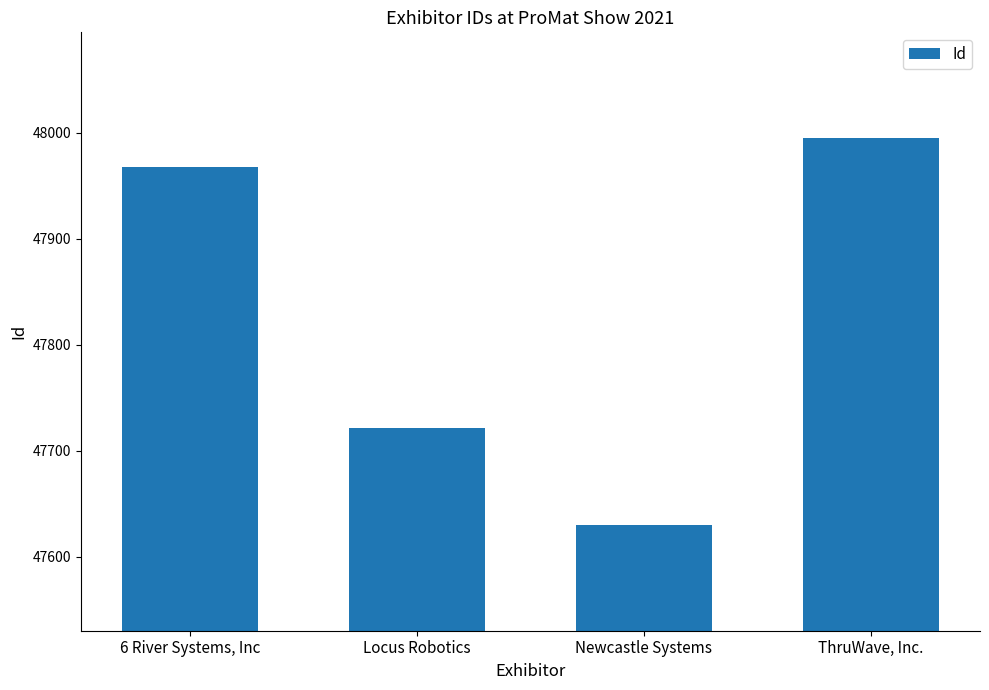

Which label corresponds to the smallest value in the chart?

Newcastle Systems